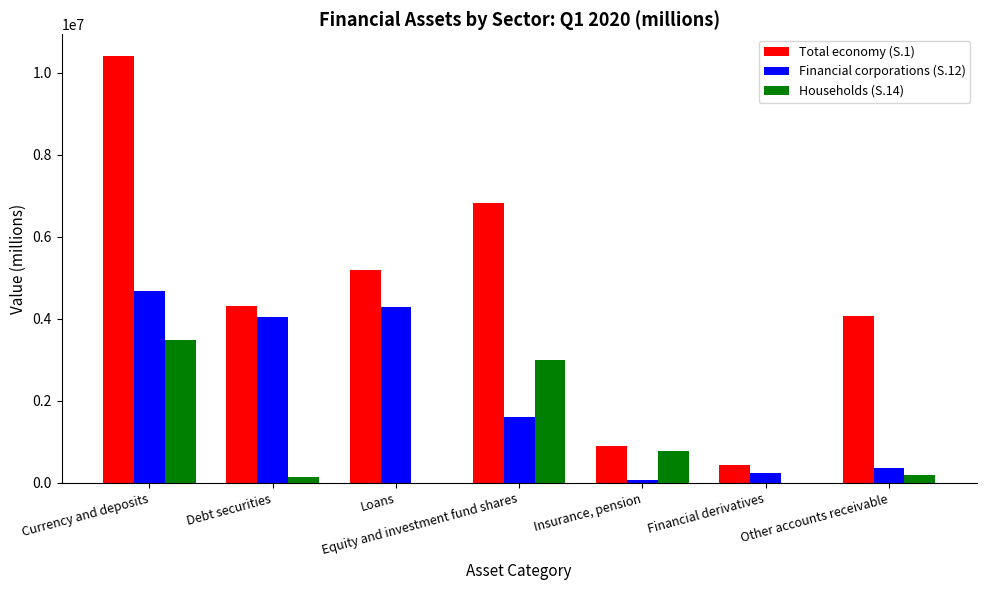

Is the value of Total economy (S.1) at Debt securities greater than the value of Households (S.14) at Equity and investment fund shares?

Yes